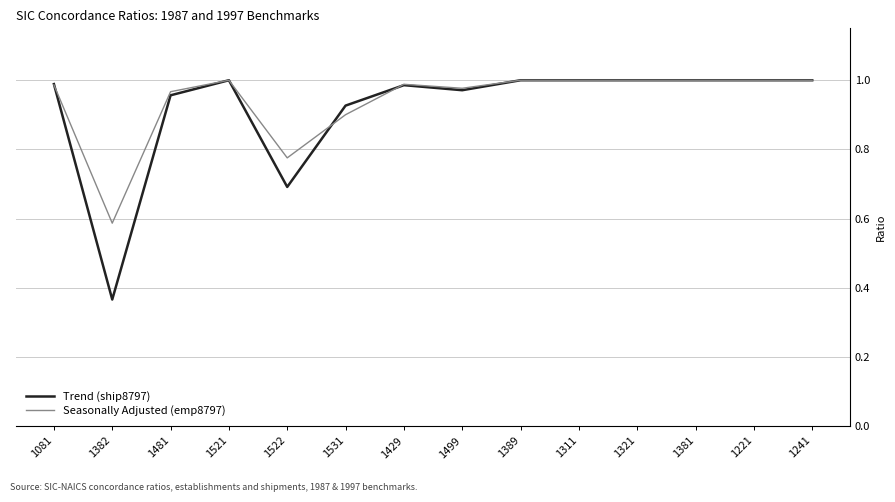

Is it true that Seasonally Adjusted (emp8797) equals 1.4 at 1221?

False